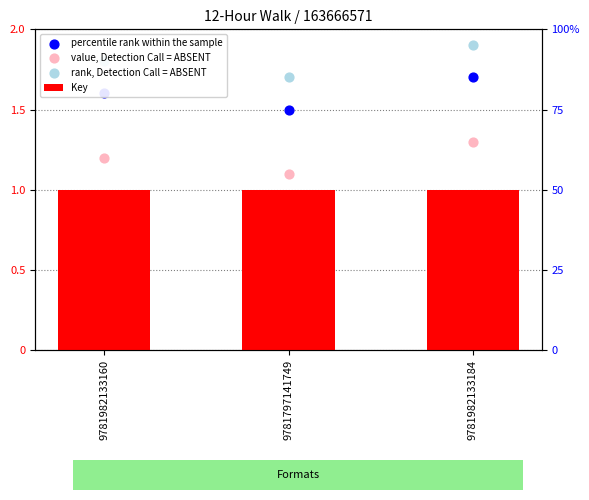

What are all the series names shown in the legend?

Key, percentile rank within the sample, value, Detection Call = ABSENT, rank, Detection Call = ABSENT